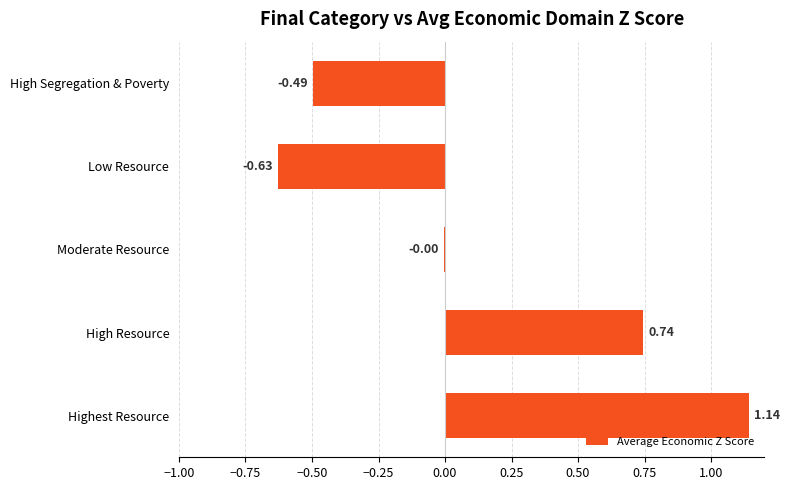

At which category does the chart reach its peak across all series?

Highest Resource